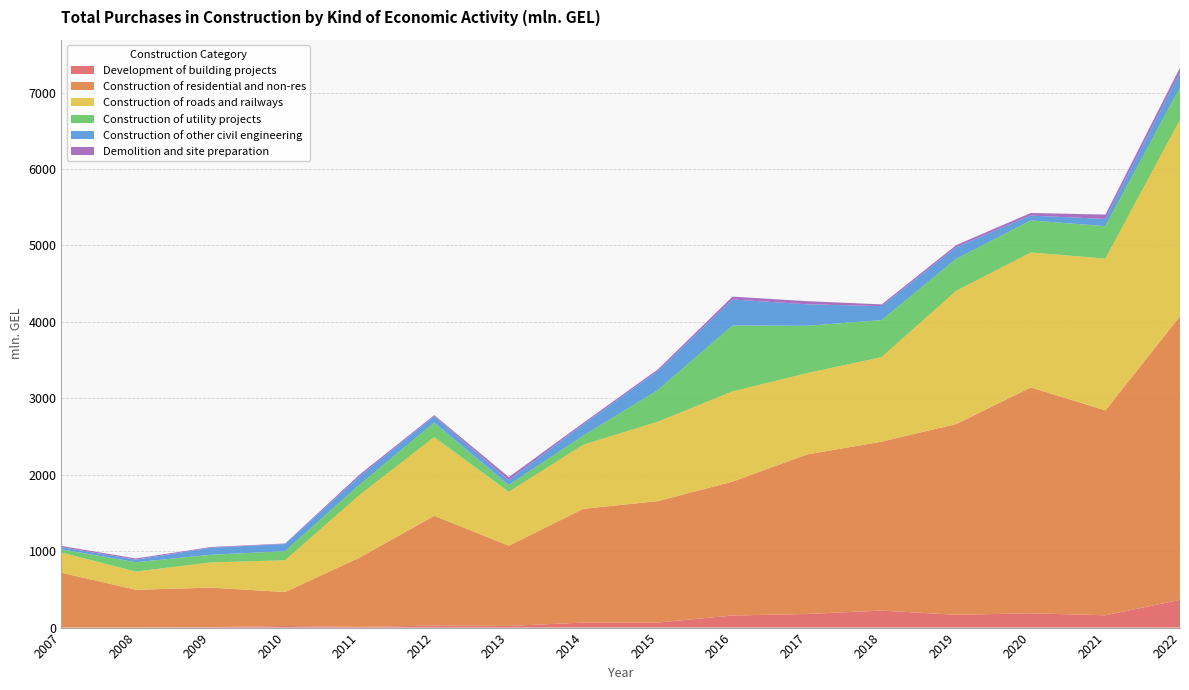

Reading right to left, extract all data points from this chart.

Development of building projects: 362.8	161.1	187.4	167.2	222.6	178.2	158.2	66.9	65.5	22.3	26.7	8.3	21.5	4.6	0.0	0.1
Construction of residential and non-res: 3710.9	2680.9	2954.9	2496.6	2210.1	2087.6	1751.7	1588.1	1488.9	1048.9	1436.5	908.6	444.0	518.3	495.0	718.1
Construction of roads and railways: 2569.3	1985.7	1765.6	1742.5	1106.8	1063.2	1180.0	1038.9	838.9	705.2	1029.0	819.0	415.5	329.5	238.0	263.9
Construction of utility projects: 421.9	424.8	418.7	417.0	483.6	620.0	862.3	414.1	117.9	89.4	189.2	133.9	119.1	100.0	122.2	42.1
Construction of other civil engineering: 195.5	94.2	64.3	153.6	182.8	280.9	340.7	249.6	148.4	62.8	84.5	107.1	93.9	93.1	33.8	27.5
Demolition and site preparation: 64.8	57.0	33.8	28.1	22.9	41.0	37.6	22.3	20.1	40.5	14.1	26.4	6.6	8.3	15.2	16.4